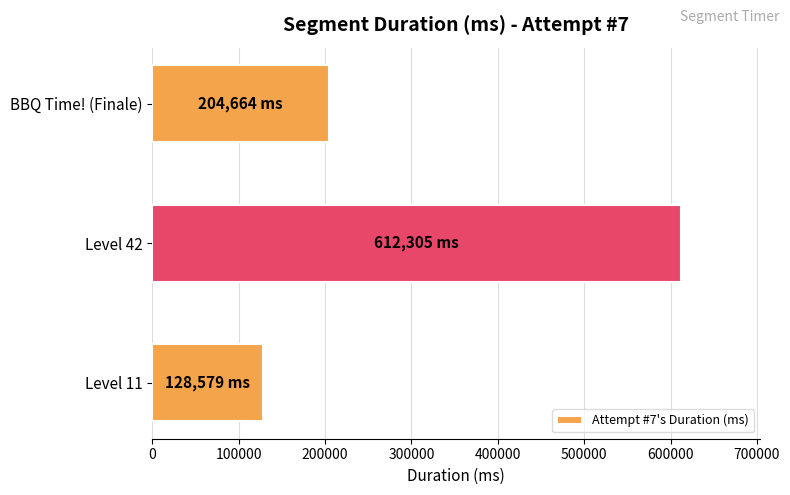

What is the sum of all values?

945548